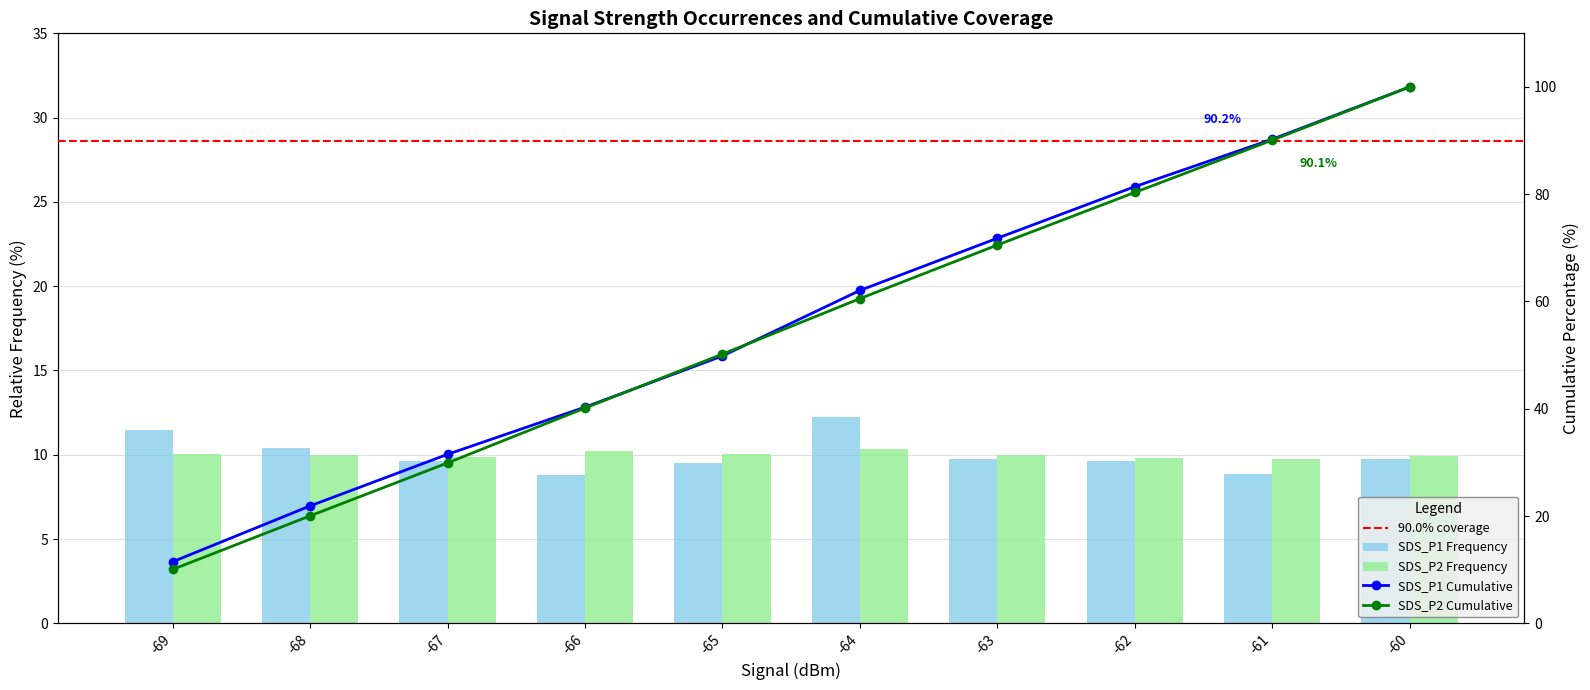

How many bars are there in total?

20